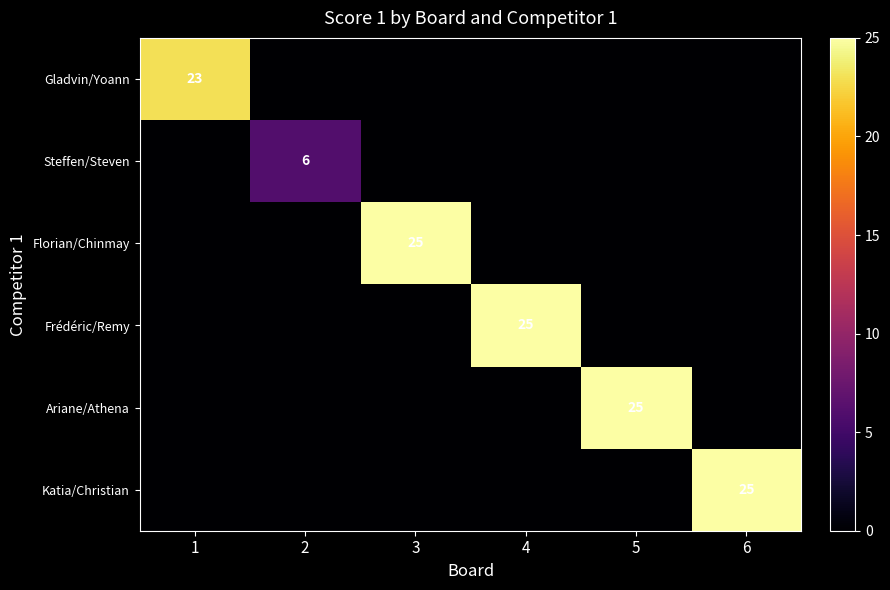

Is it true that Ariane/Athena equals 25 at 5?

True